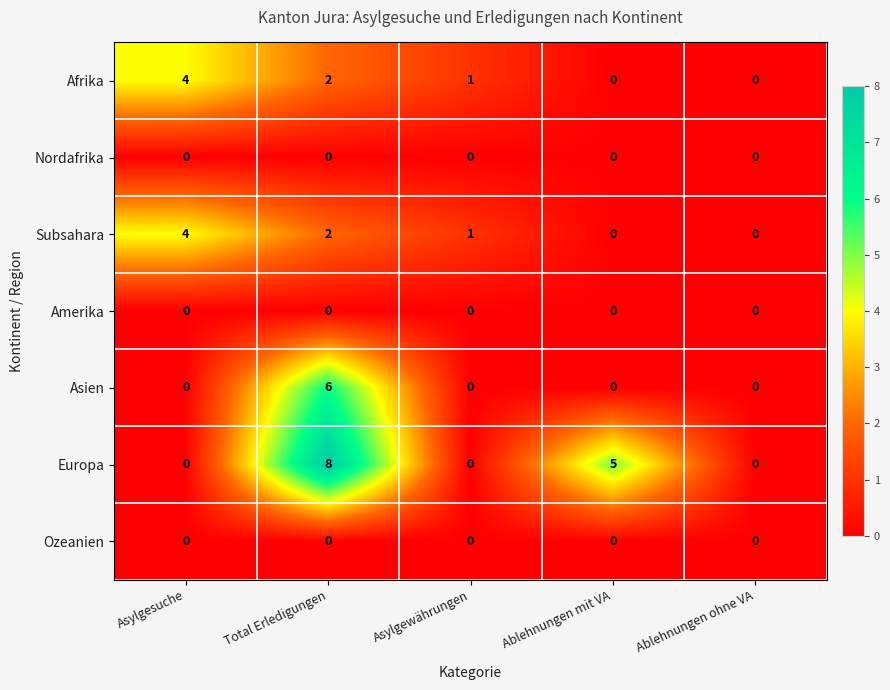

How many Afrika values are between 0 and 2?

4